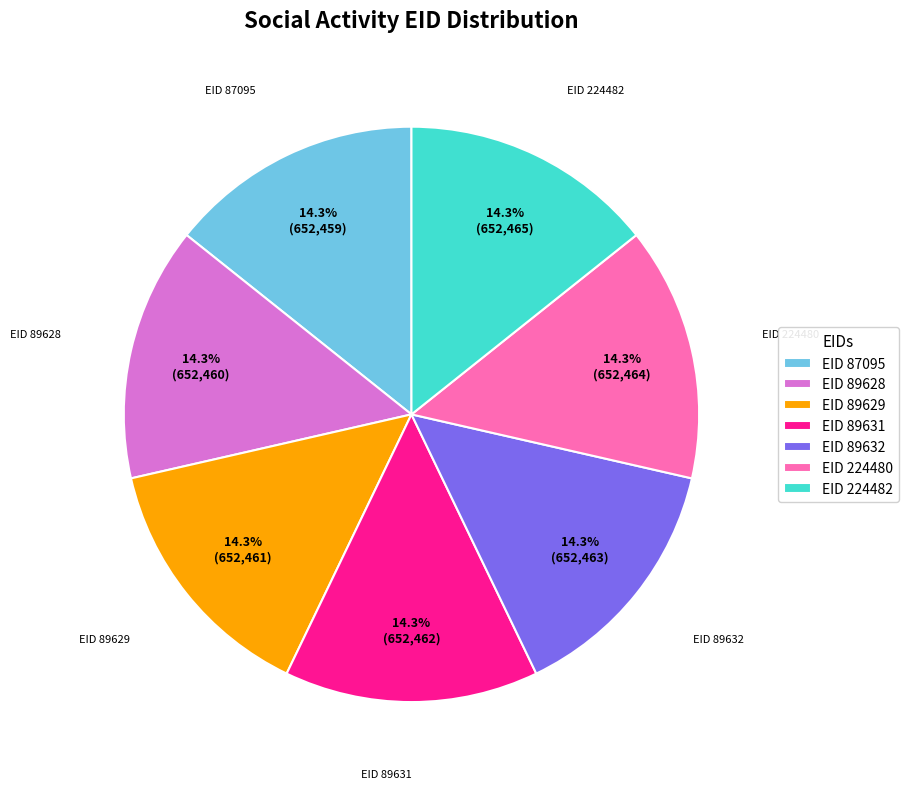

Does any single category account for the majority?

No